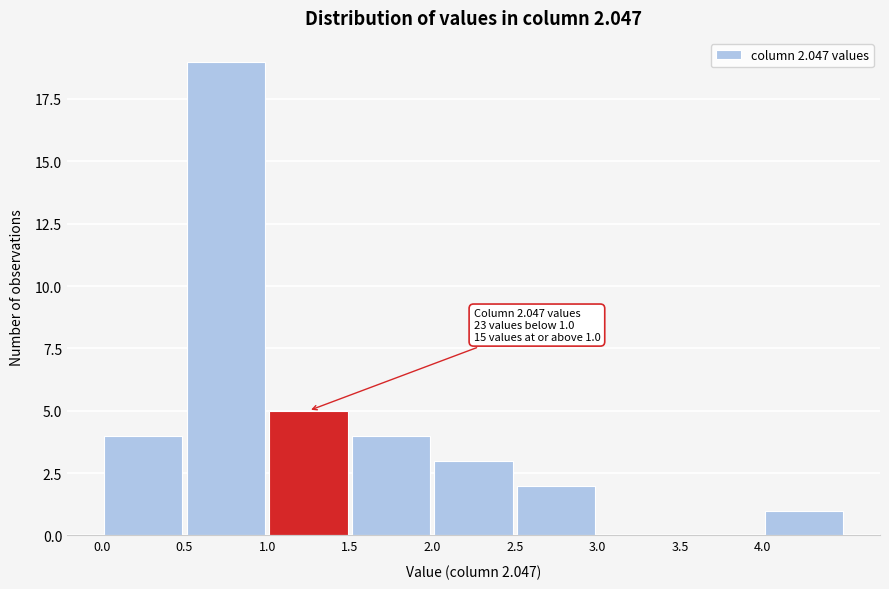

Over which range of the x-axis is the bar tallest?

0.5 to 1.0